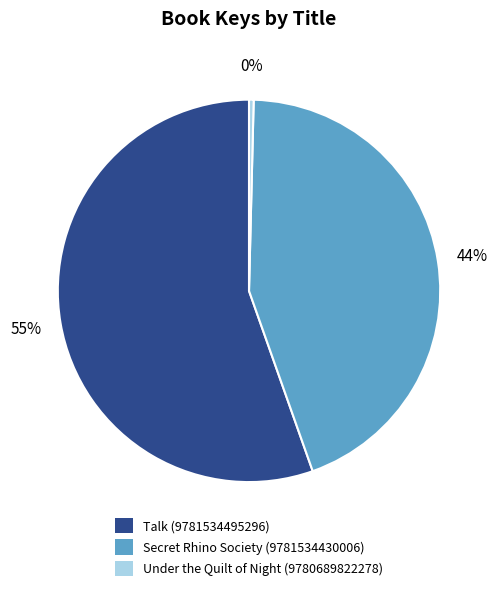

Does any single category account for the majority?

Yes